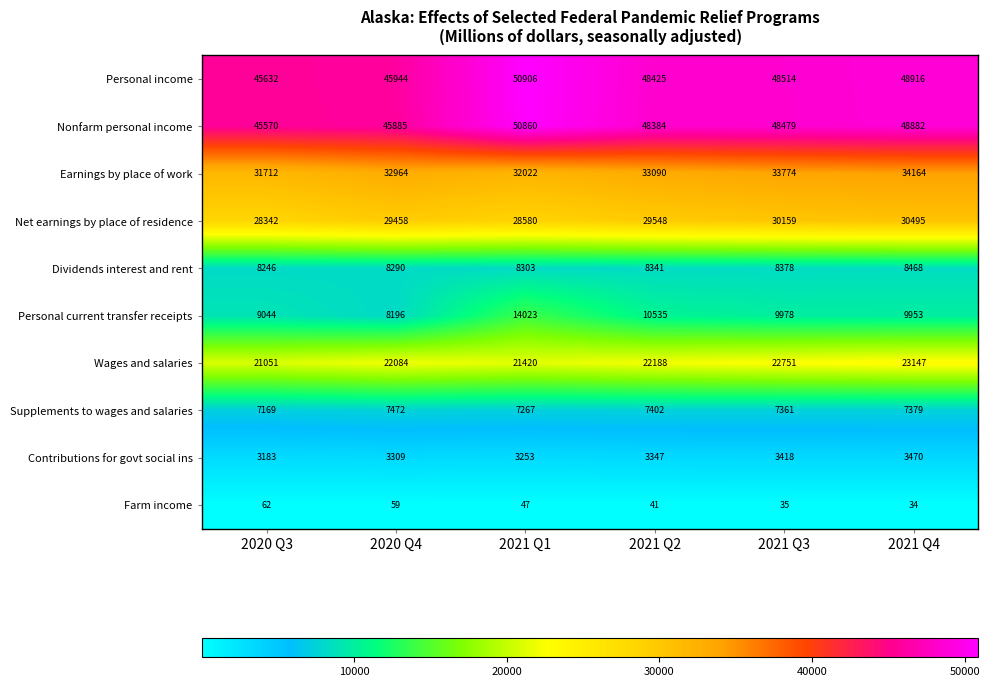

Rank the series by their maximum value, from lowest to highest.

Farm income, Contributions for govt social ins, Supplements to wages and salaries, Dividends interest and rent, Personal current transfer receipts, Wages and salaries, Net earnings by place of residence, Earnings by place of work, Nonfarm personal income, Personal income